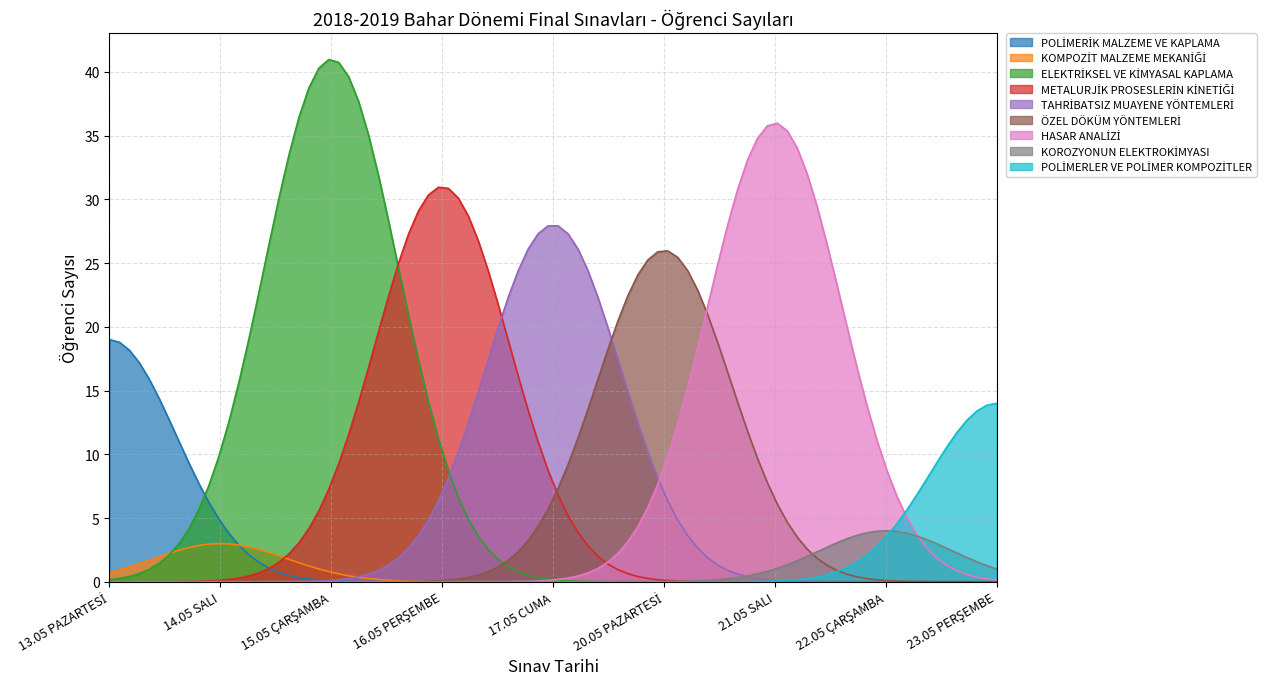

Is it true that the value at POLİMERİK MALZEME VE KAPLAMA is 12?

False